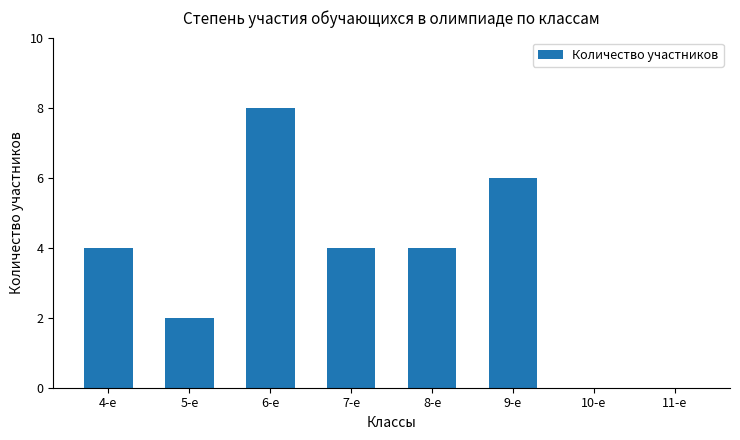

What is the change in value from 5-е to 7-е?

+2